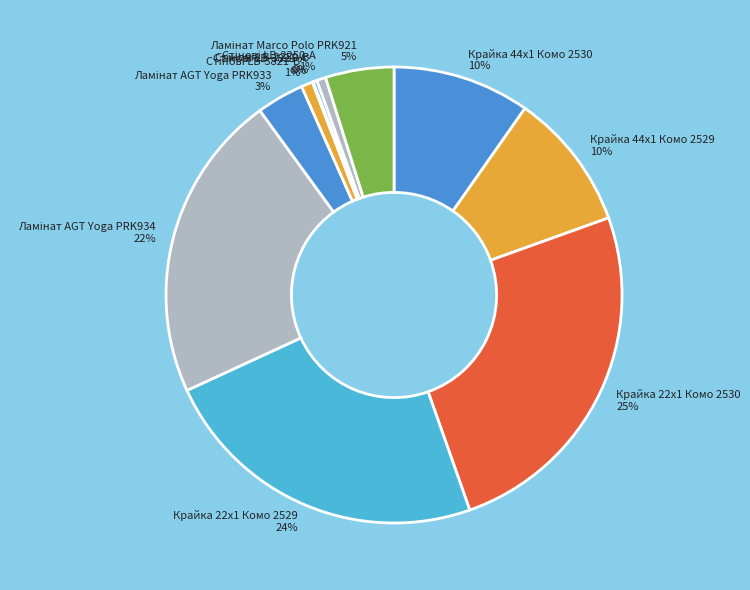

To the nearest percent, what is the average slice percentage?

9%